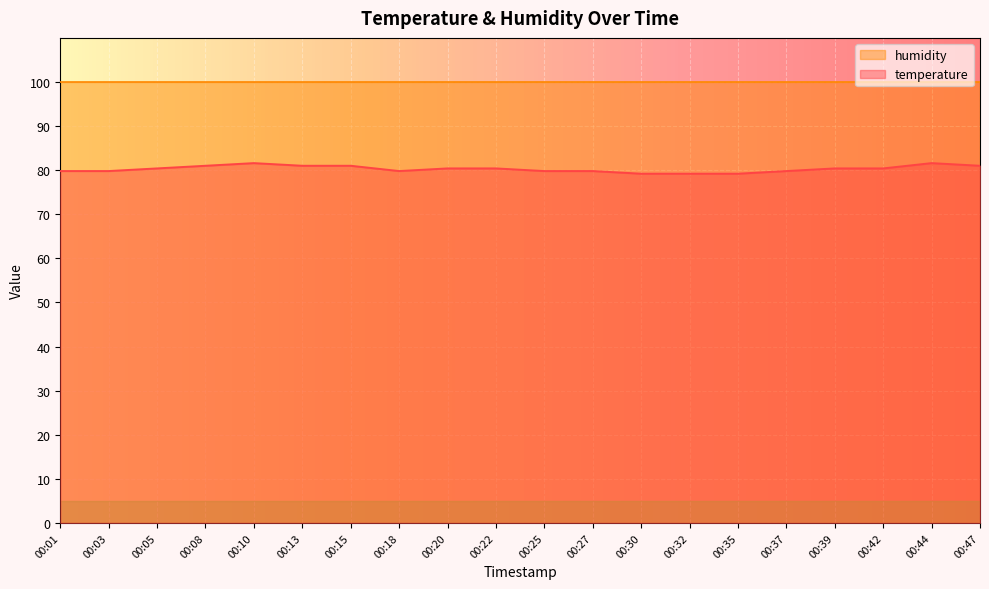

Between 00:44 and 00:13, which is larger?

00:44